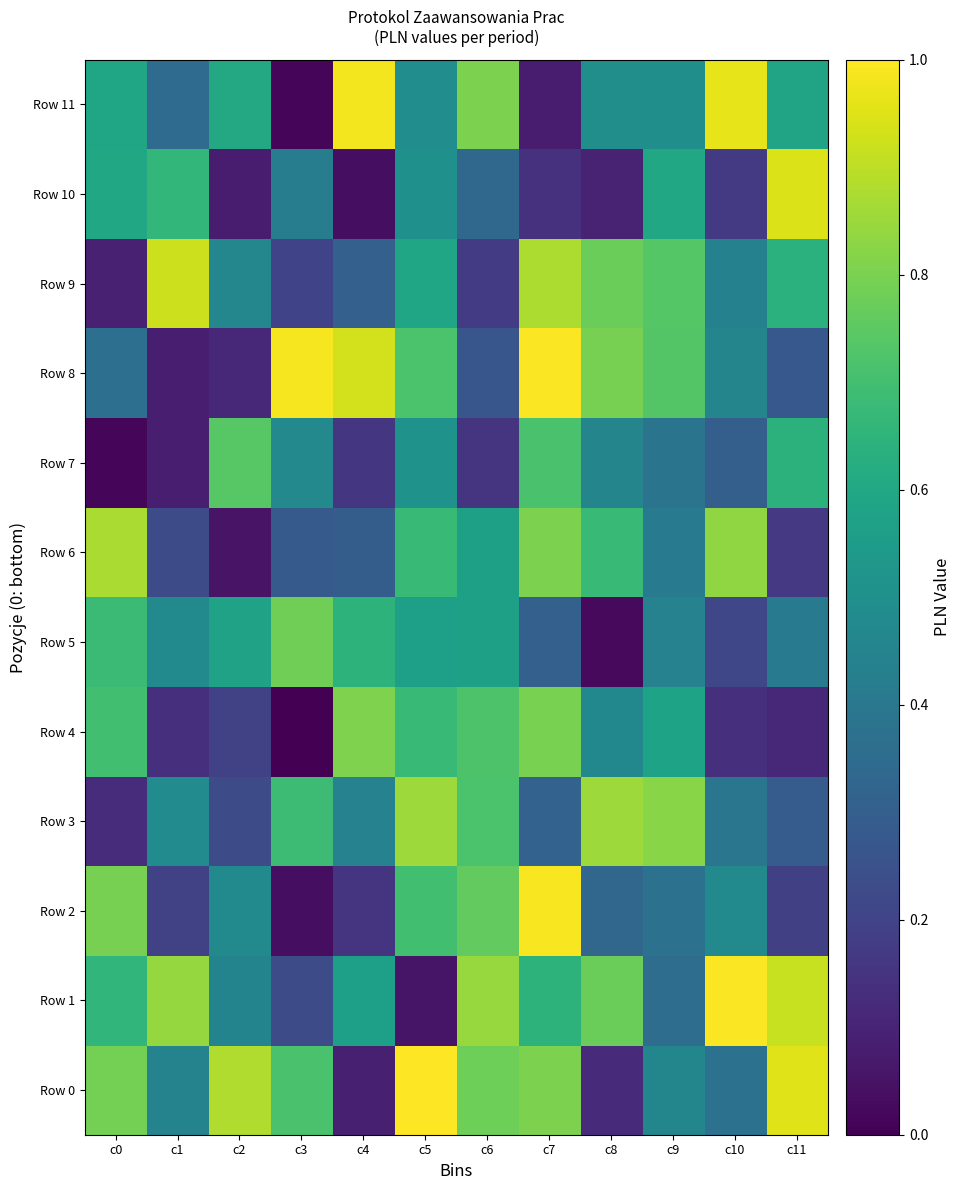

At how many categories does at least one series exceed 0?

12